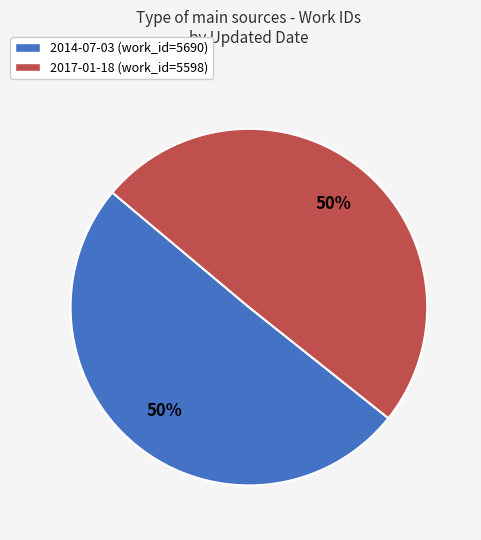

To the nearest percent, what is the average slice percentage?

50%